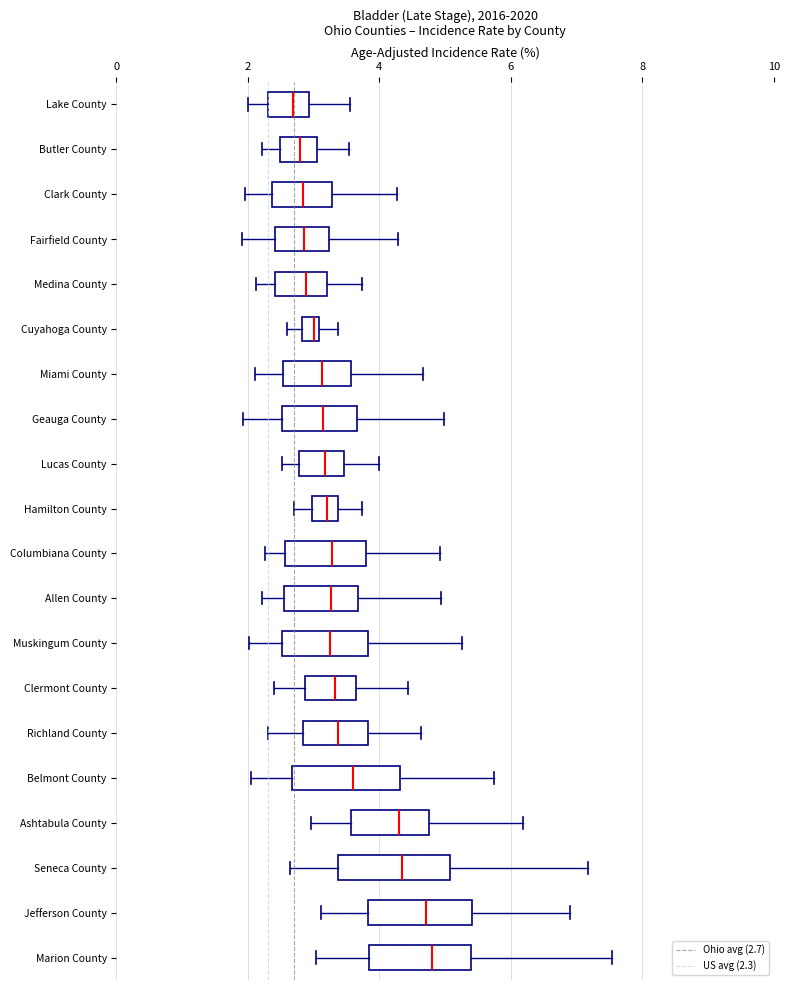

Where is the right edge of the box for Allen County on the x-axis? The values are not printed on the chart, so give them approximately, as read against the axis.

3.6